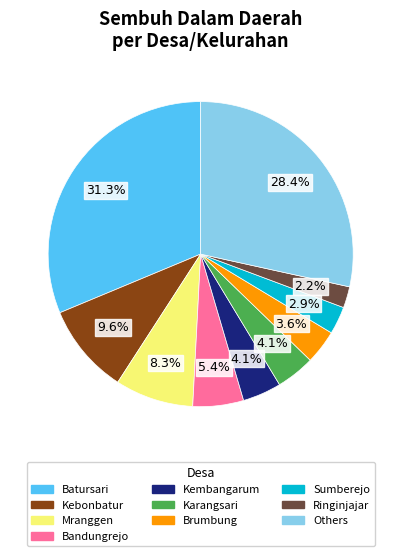

How many segments does this pie chart have?

10